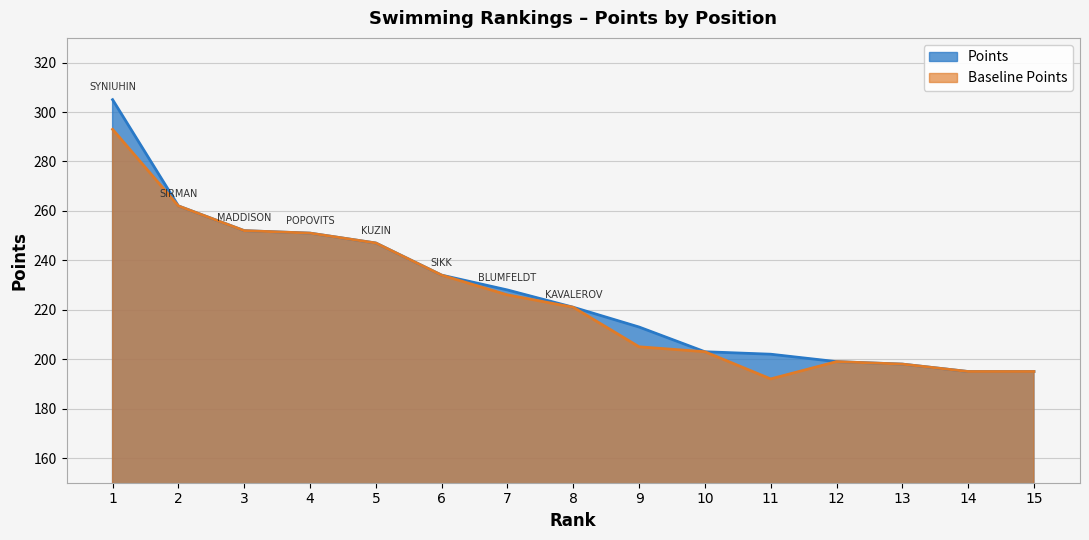

At 12, list the series in order from largest to smallest.

Points, Baseline